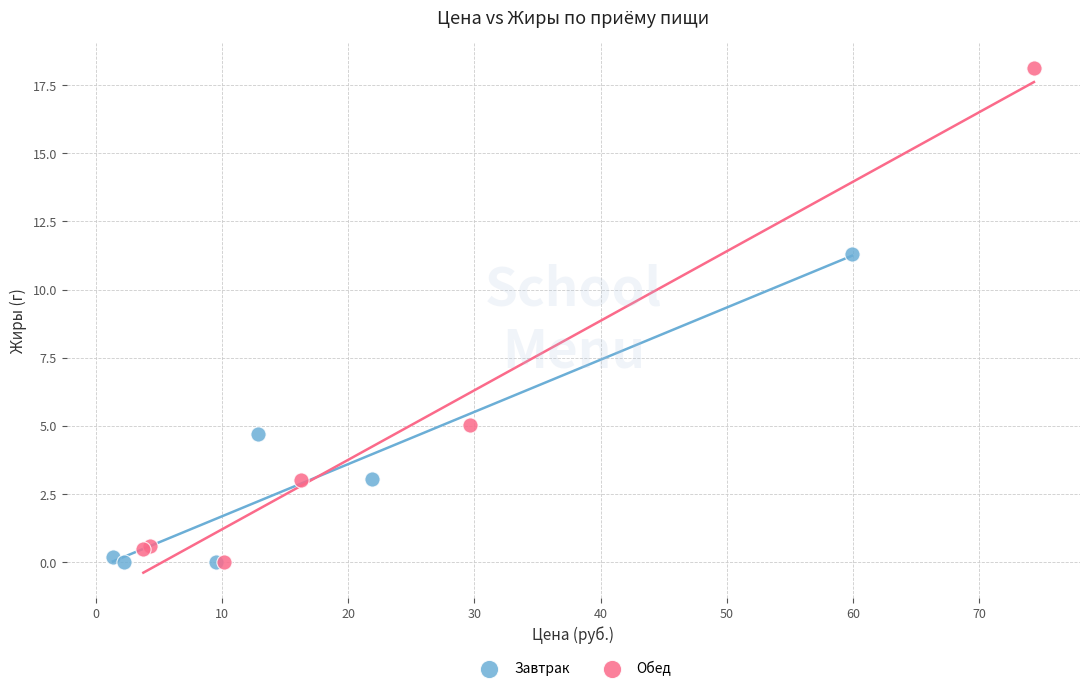

What are all the series names shown in the legend?

Завтрак, Обед